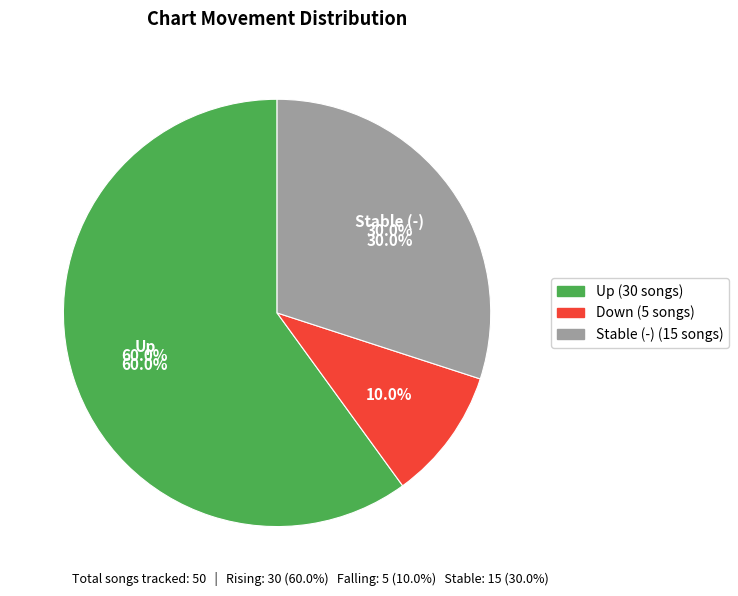

Approximately how many times larger is the value at - compared to up?

0.5